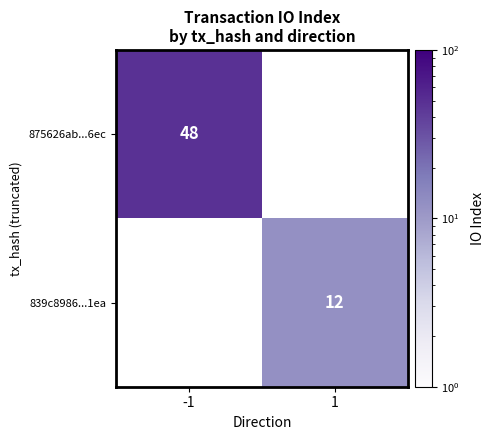

List the labels in order of 875626ab...6ec value, smallest first.

-1, 1